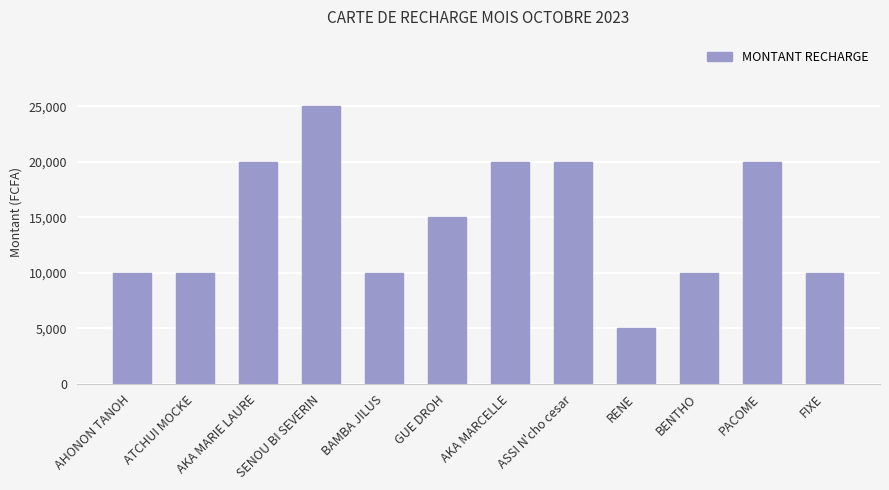

At which category does the chart reach its minimum across all series?

RENE